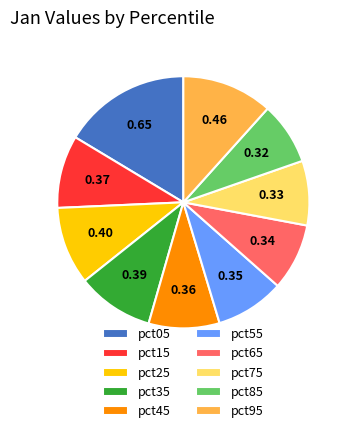

Is pct85 the majority of the pie?

No